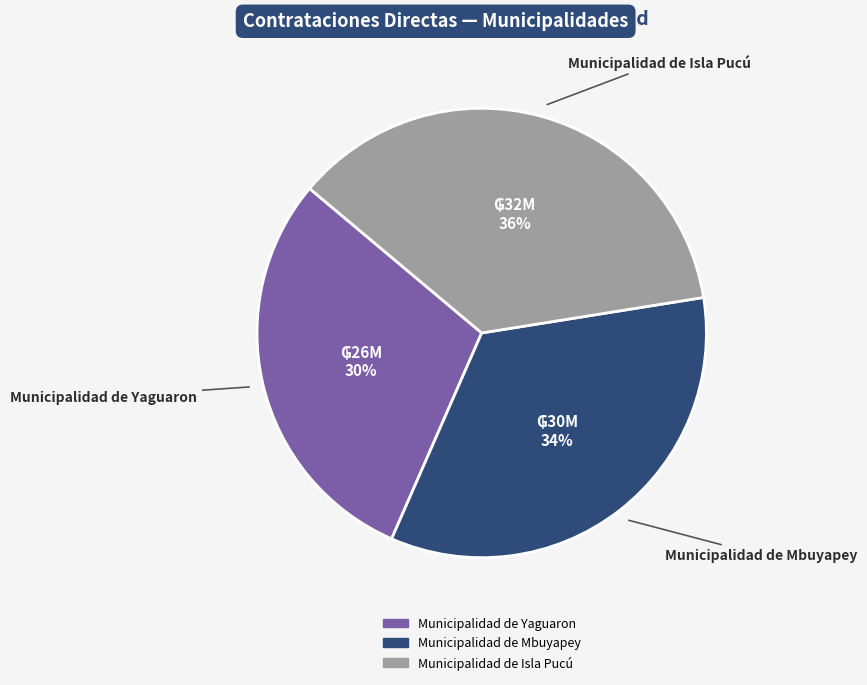

Rank the categories by value from lowest to highest.

Municipalidad de Yaguaron, Municipalidad de Mbuyapey, Municipalidad de Isla Pucú